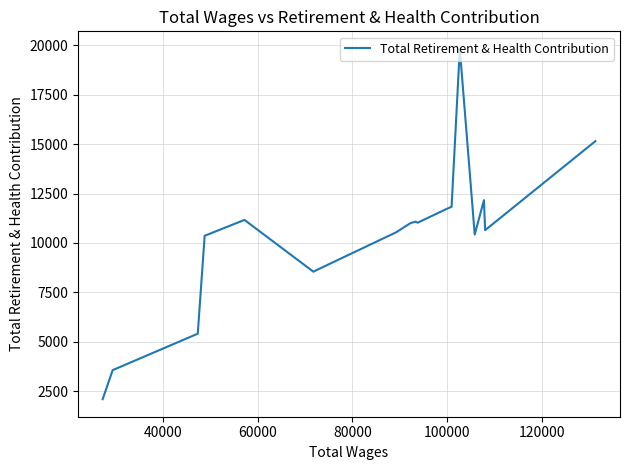

What is the sum of all values?

208164